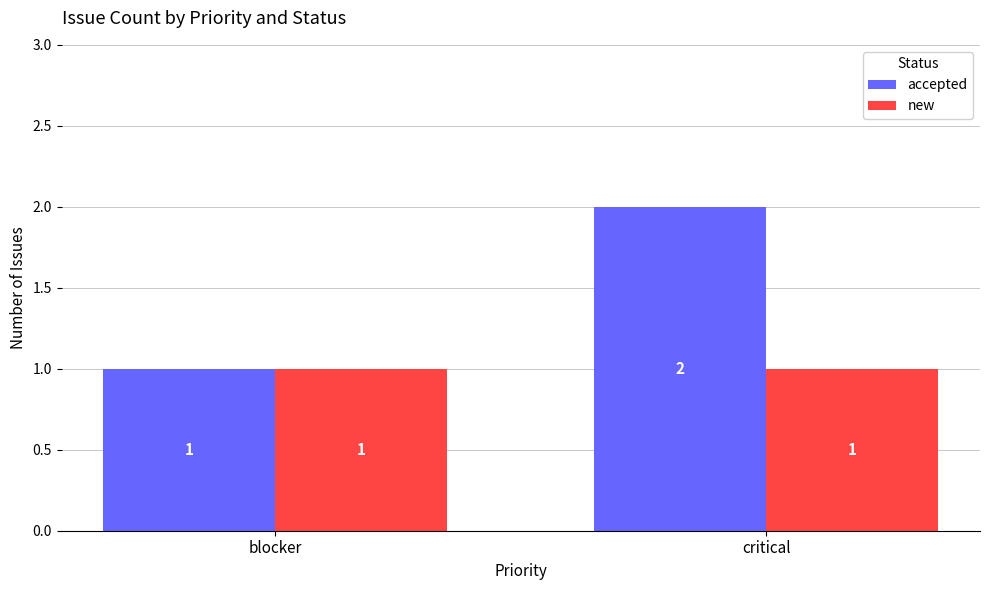

What is the value of the new bar at the 2nd from the left?

1